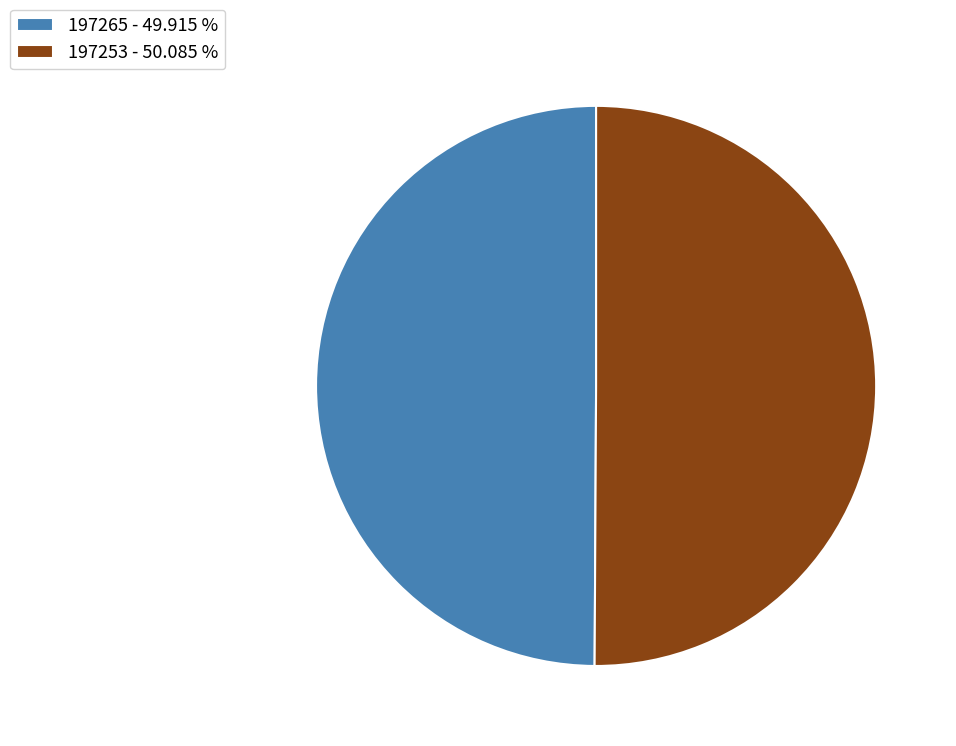

Is the sum of 197253 - 50.085 % and 197265 - 49.915 % greater than half?

Yes